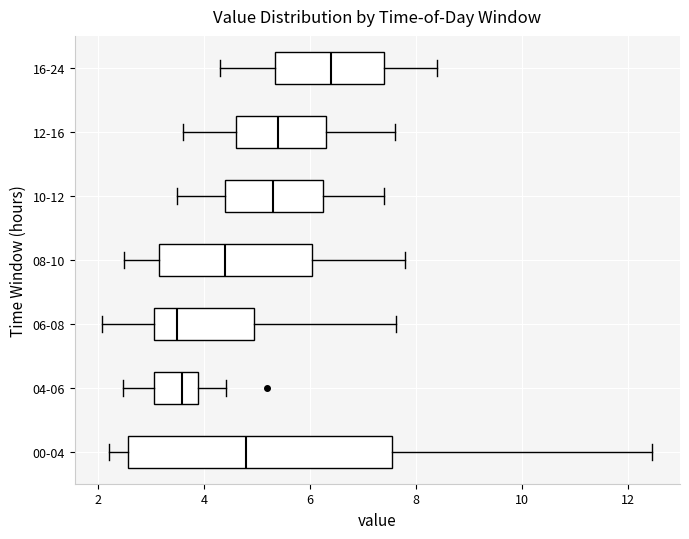

Which box has the furthest to the right median line?

16-24